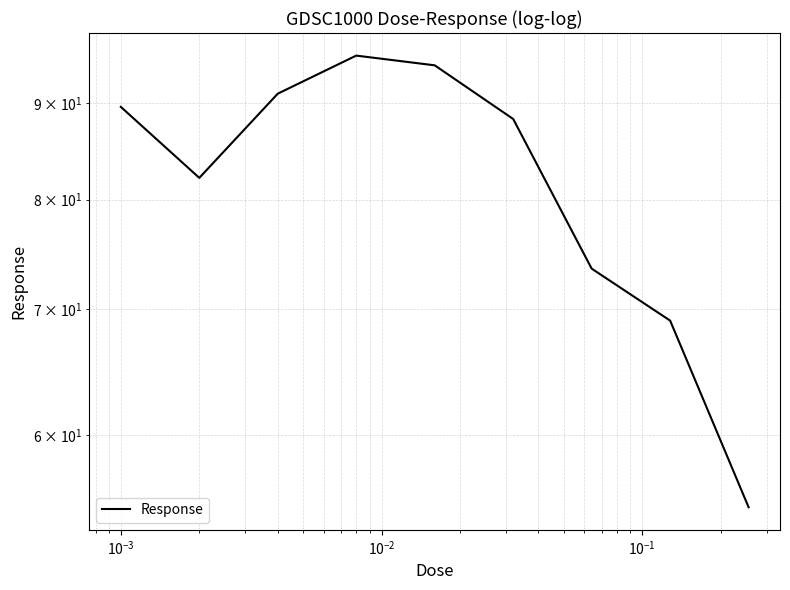

What is the sum of all values?

738.3